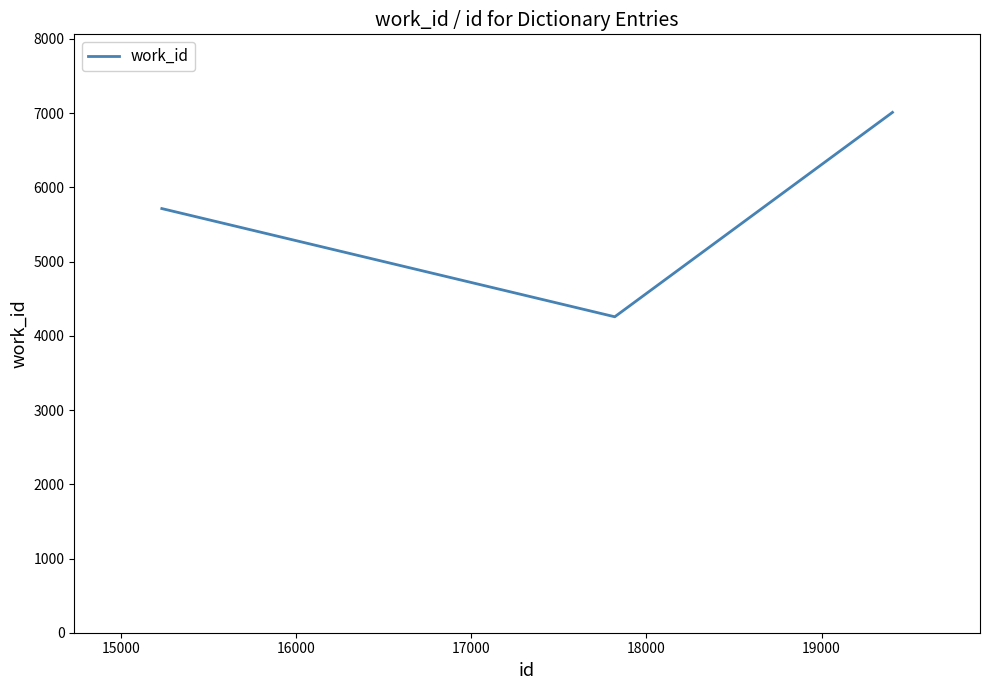

What is the sum of all values?

16983